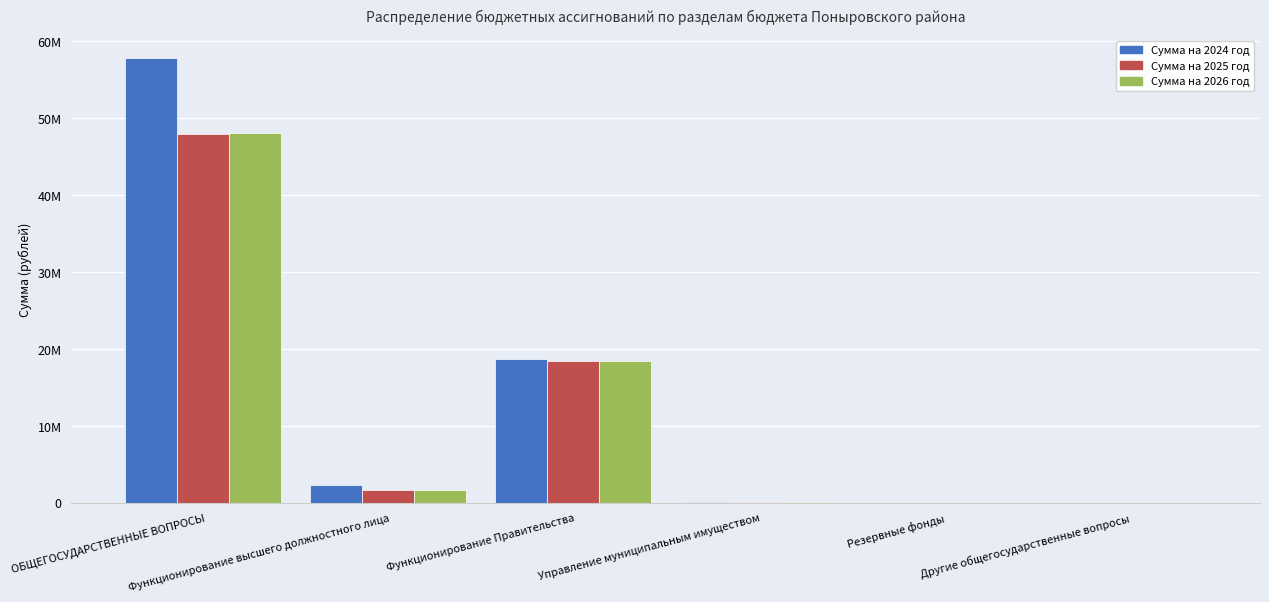

Are the bars grouped side by side (vs. stacked)?

Yes